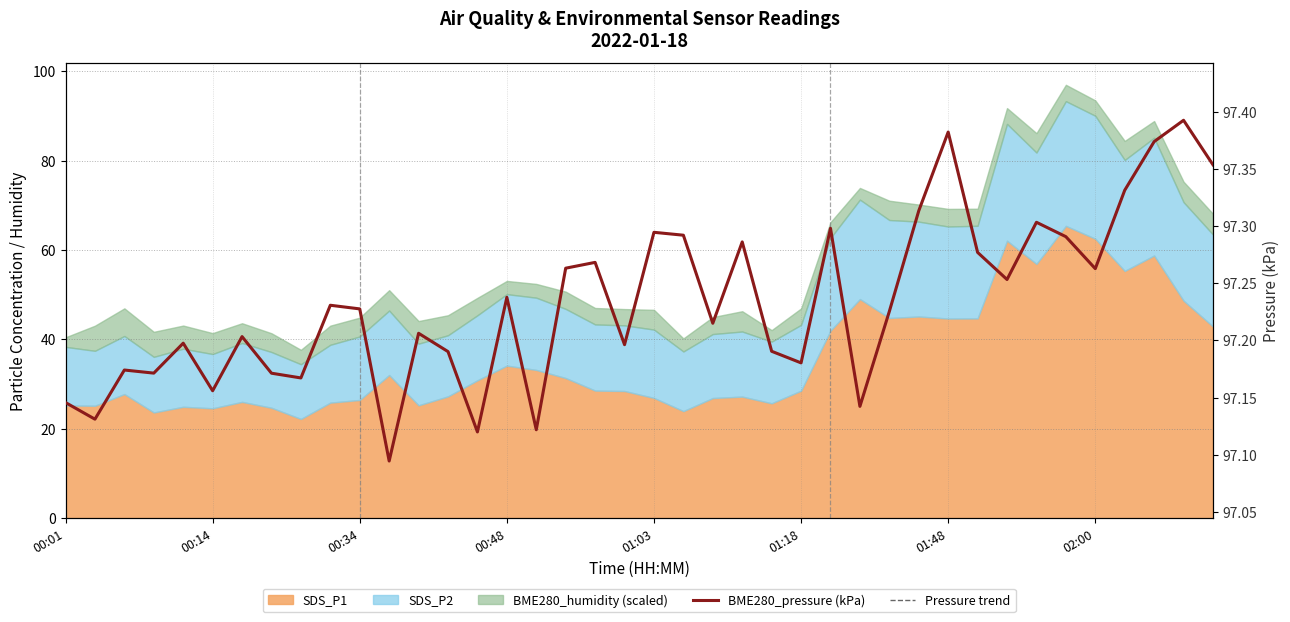

What is the approximate value of Pressure trend at 31?

97.3